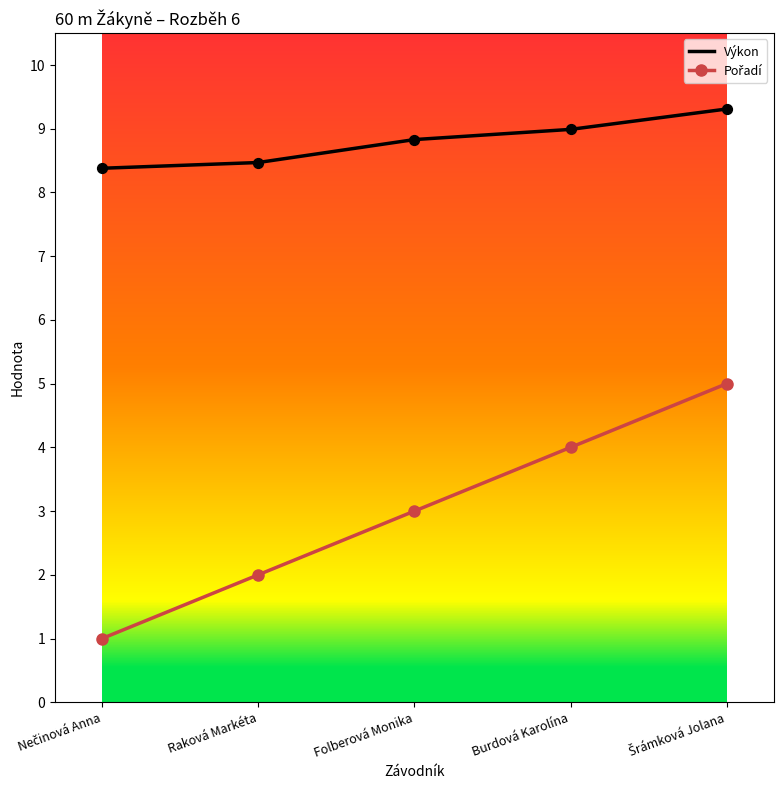

Which series has the largest total across all categories?

Výkon